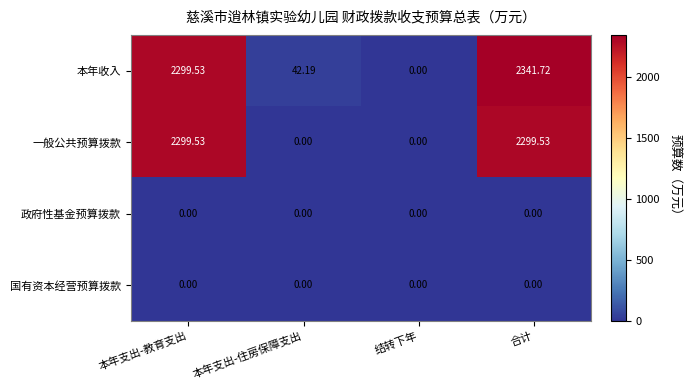

Which series has the largest total across all categories?

本年收入